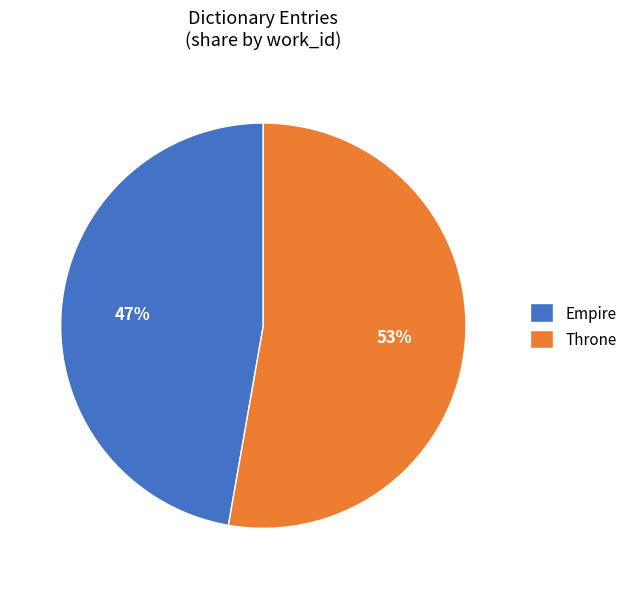

Do Empire and Throne together represent more than half of the pie?

Yes